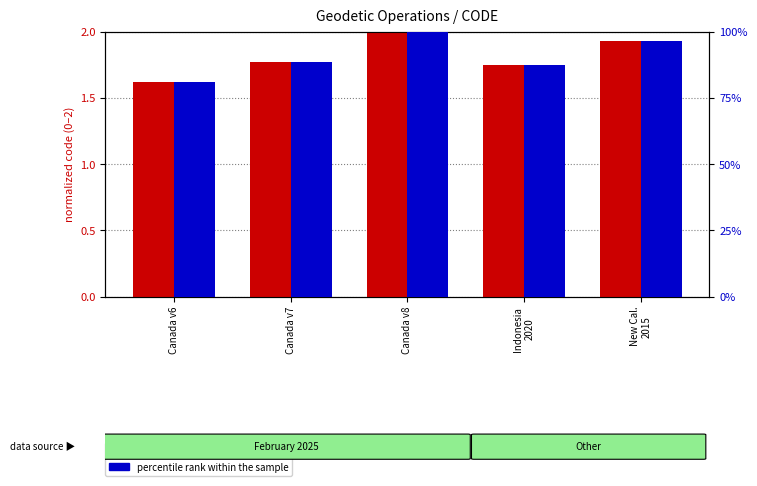

What is the sum of all CODE (normalized) values?

9.1